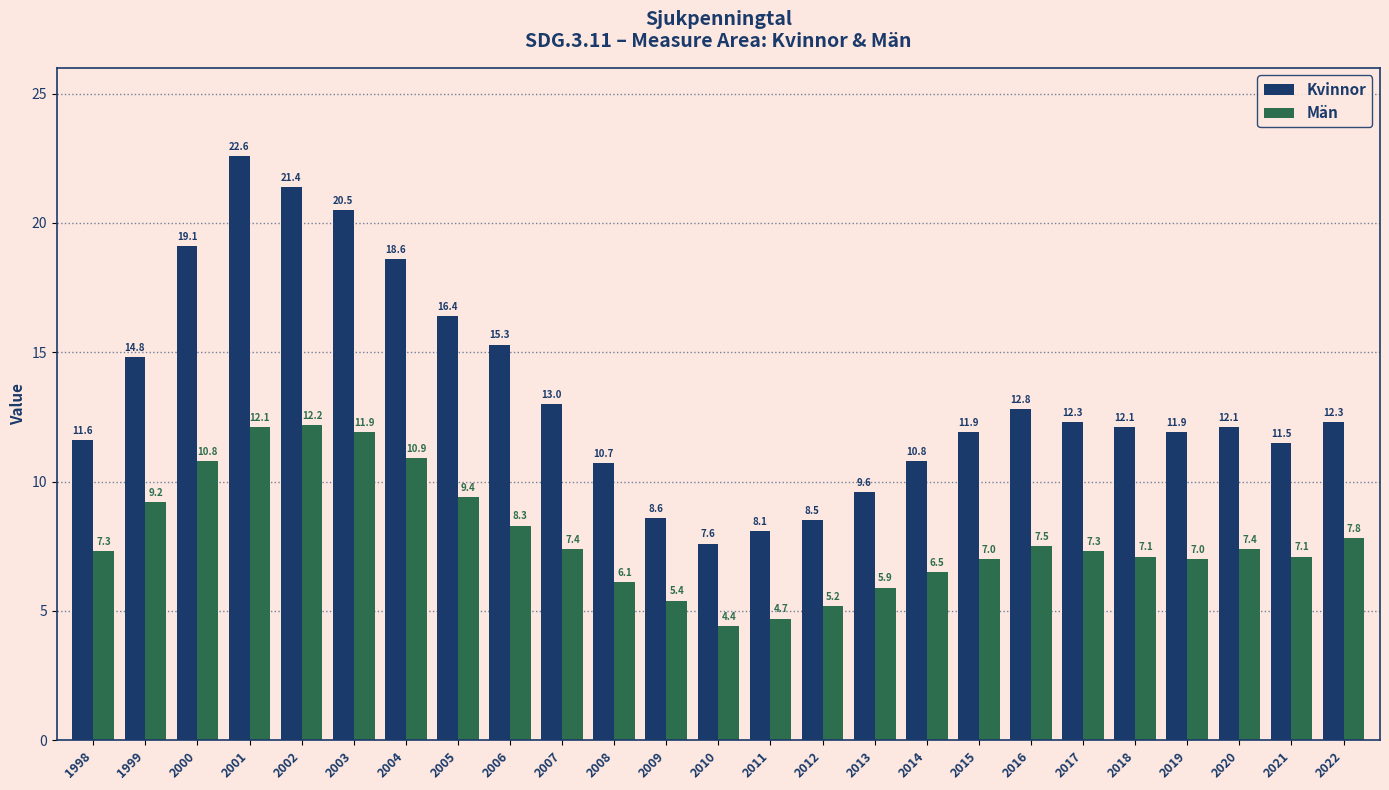

Is the value of Män at 2020 greater than the value of Kvinnor at 2015?

No